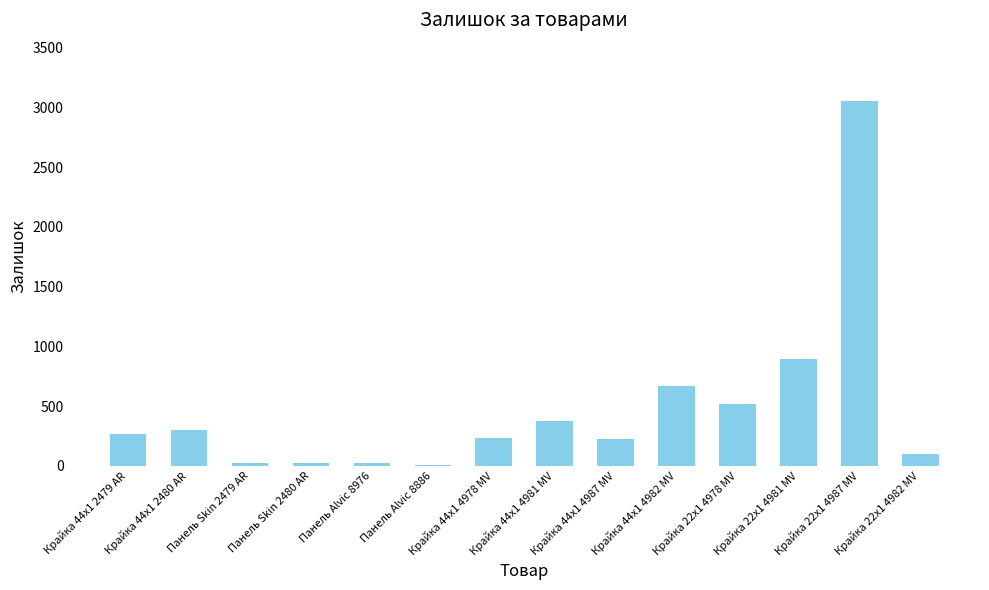

What is the approximate value at Панель Skin 2480 AR, to the nearest 10?

20